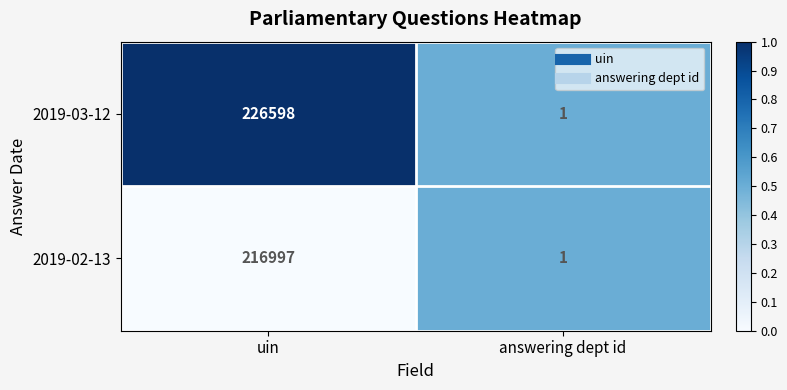

At which category is the sum across all series the highest?

uin